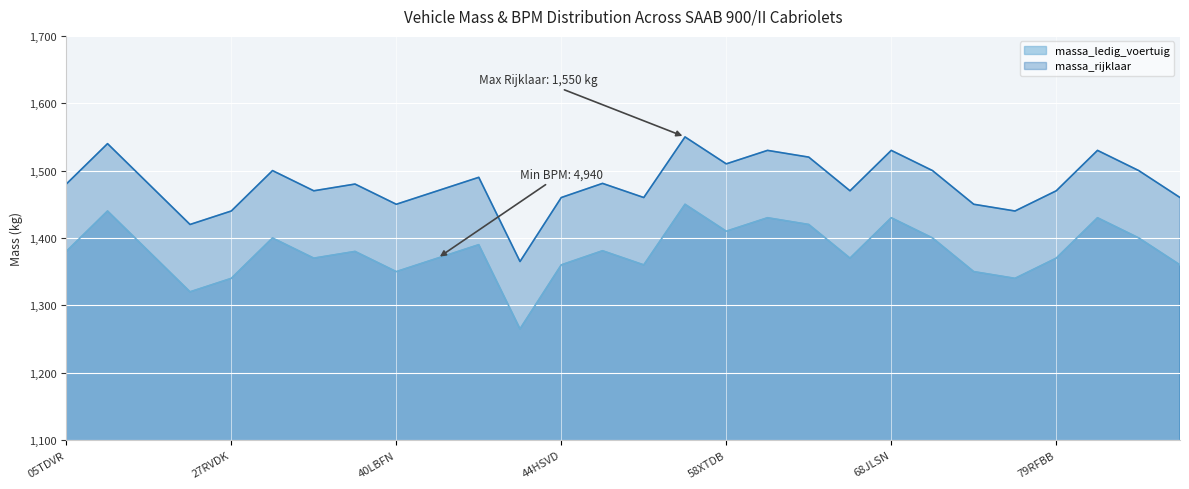

Does the chart display data point markers on the line(s)?

No